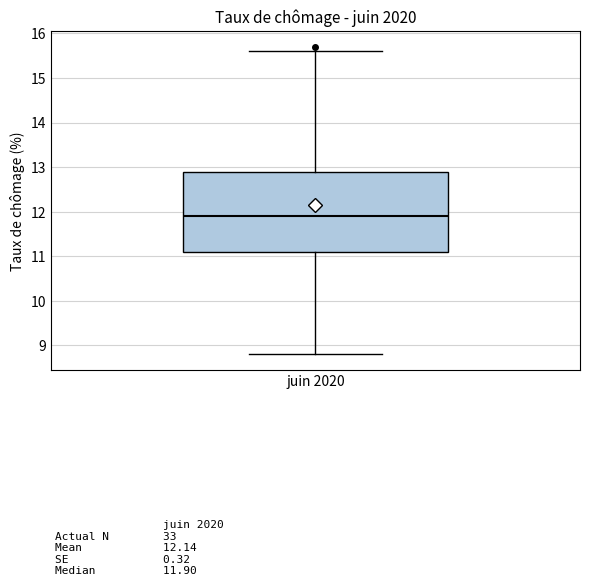

Transcribe this box plot: give where the median line is, the range the box spans, and where the two whiskers end, as read against the y-axis. The values are not printed on the chart, so give them approximately, as read against the axis.

median 11.9, box 11.1 to 12.9, whiskers 8.8 to 15.6